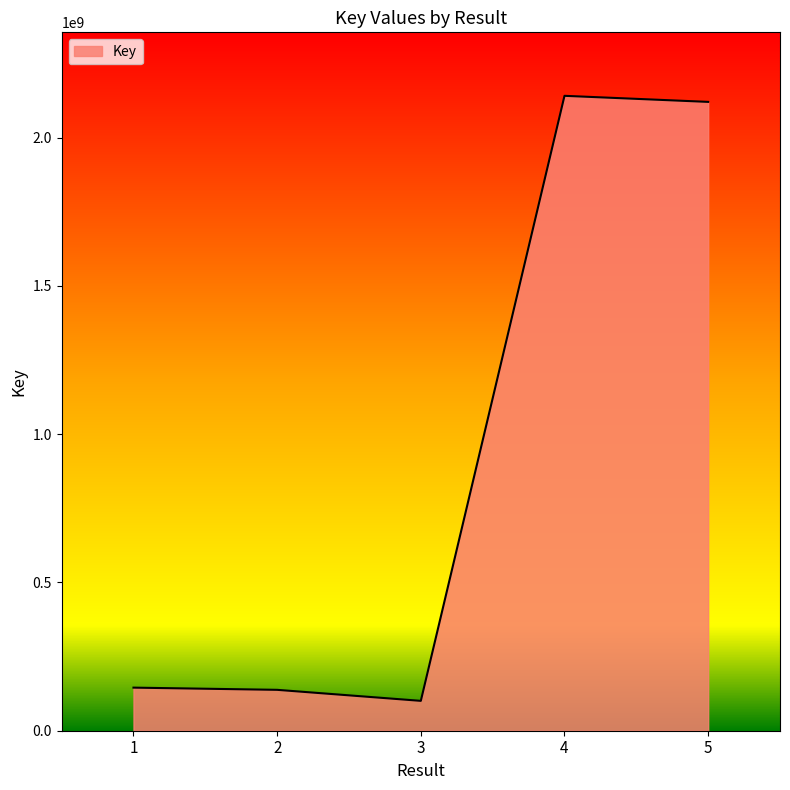

True or false: there are more than 2 points higher than both neighbors.

False